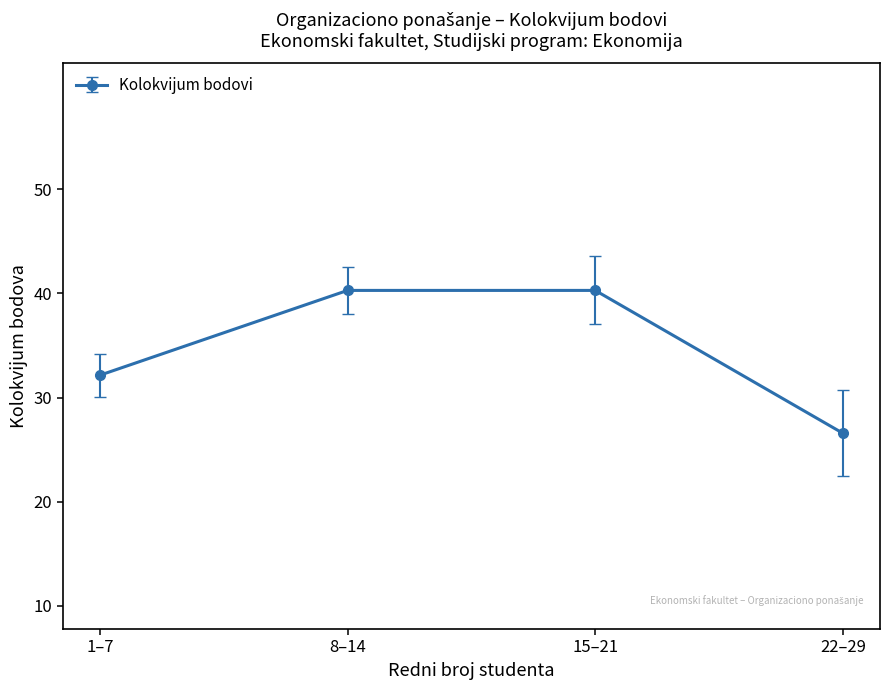

Which label corresponds to the smallest value in the chart?

22–29